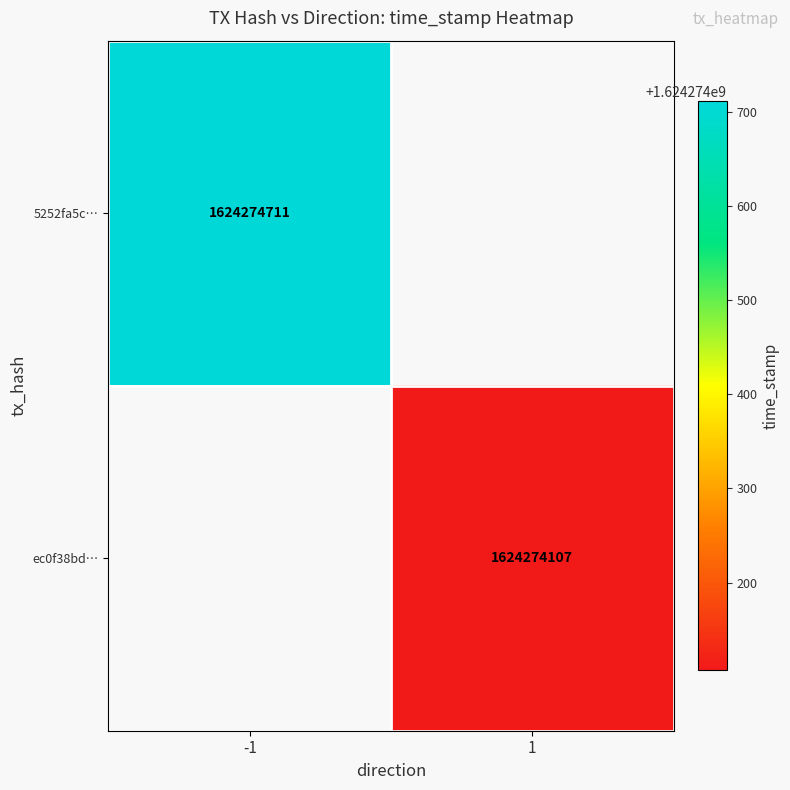

Which has a higher value, time_stamp or direction?

time_stamp